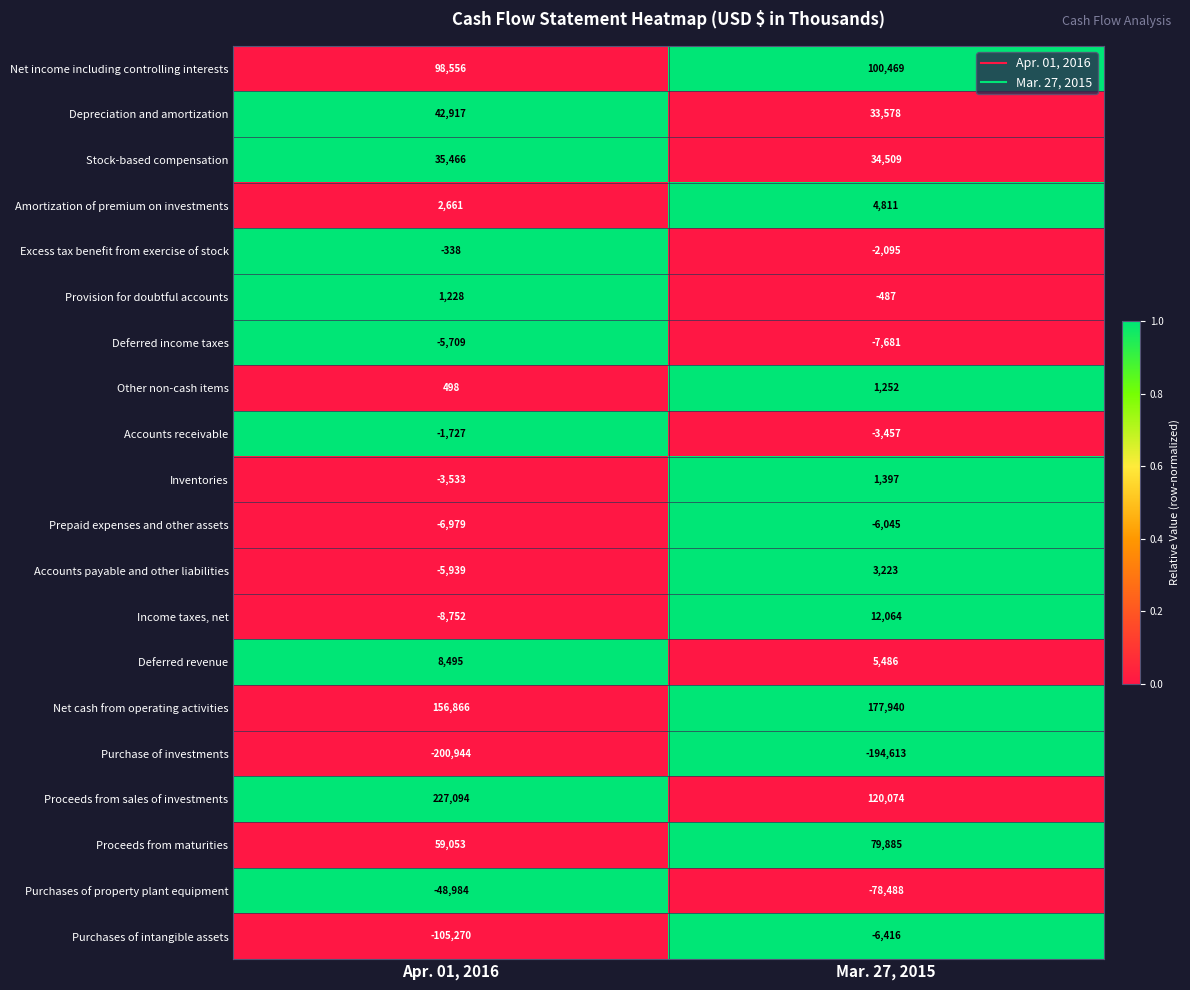

Which series has the widest spread of values?

Proceeds from sales of investments